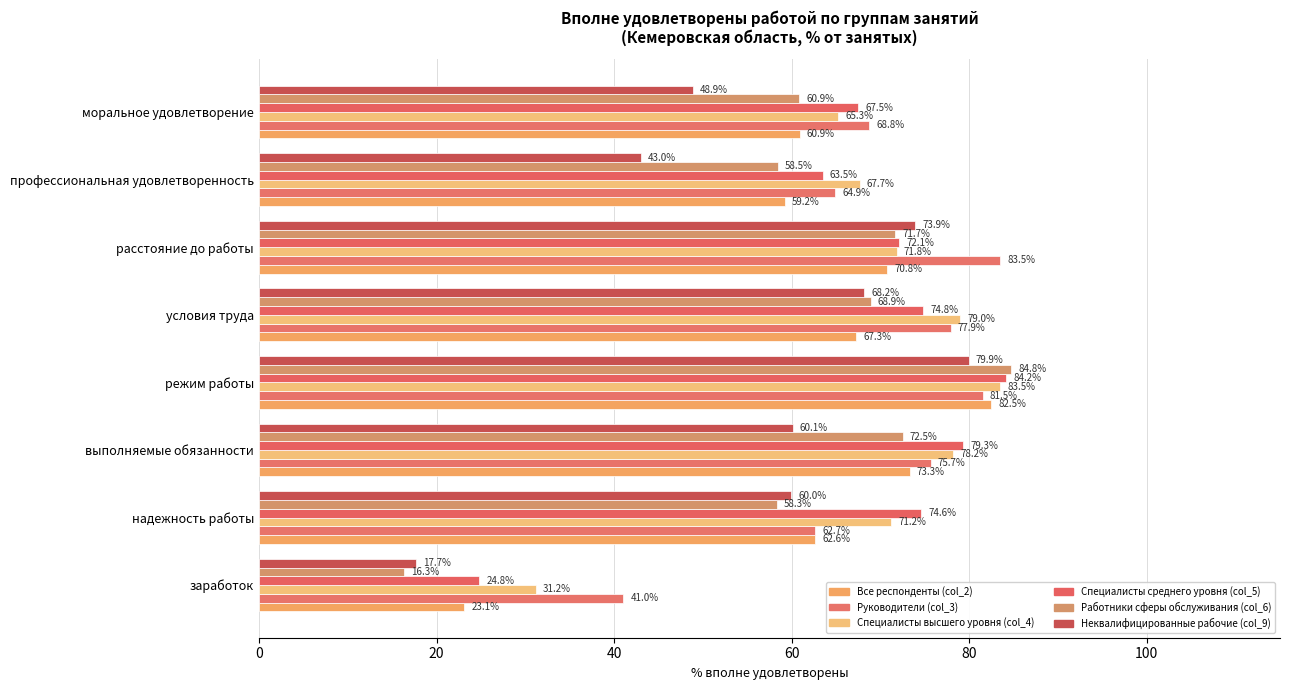

How many values in the Специалисты высшего уровня (col_4) series exceed 71?

5